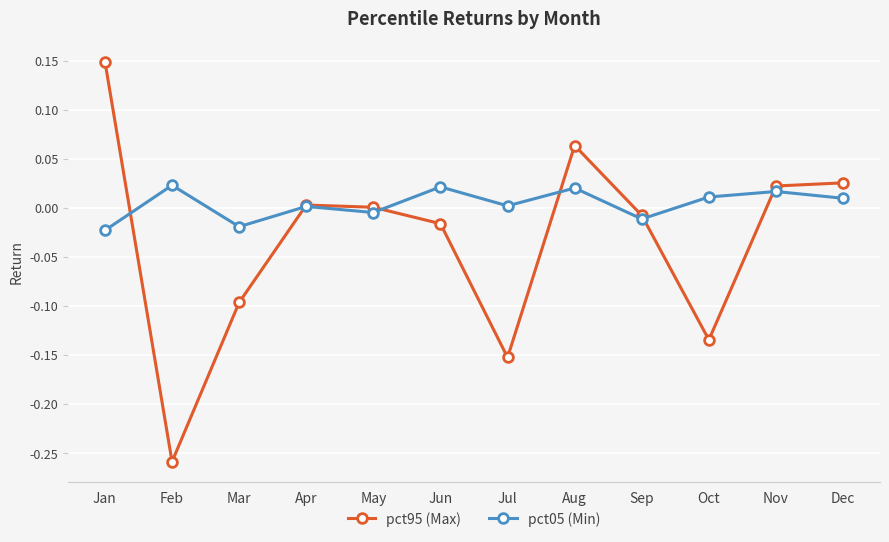

Which series changed the most between Feb and Aug?

pct95 (Max)